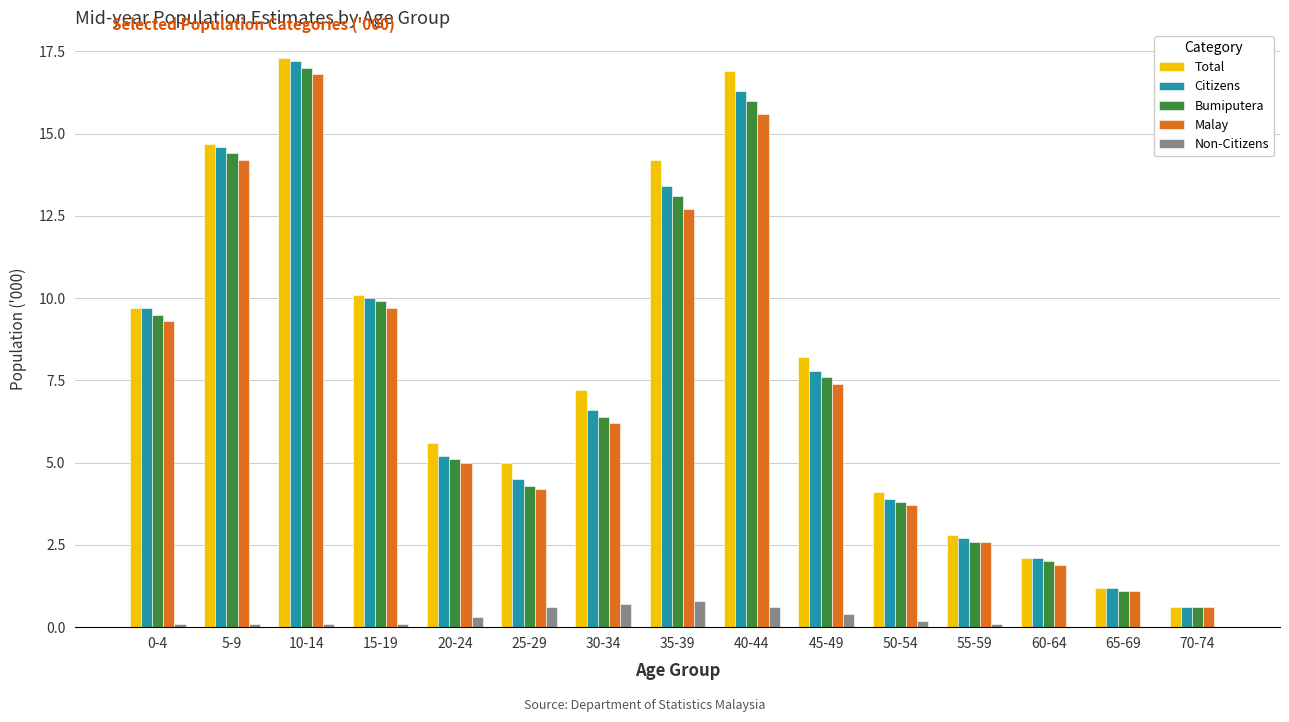

Between 20-24 and 55-59, which series saw the biggest shift?

Total